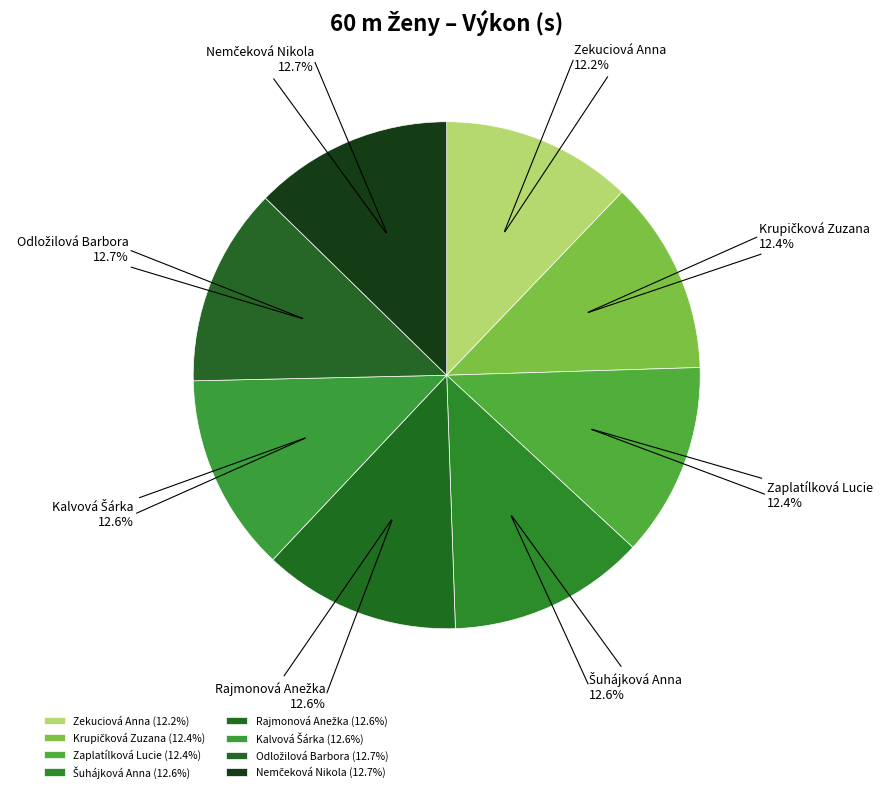

Is there a majority slice in this chart?

No